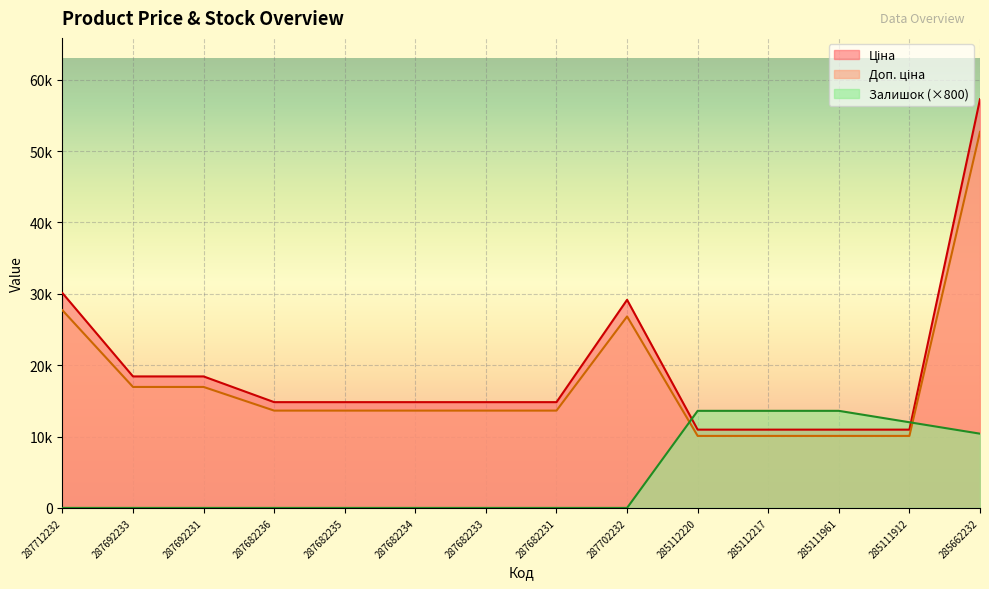

List the labels in order of Доп. ціна value, smallest first.

285112220, 285112217, 285111961, 285111912, 287682236, 287682235, 287682234, 287682233, 287682231, 287692233, 287692231, 287702232, 287712232, 285662232